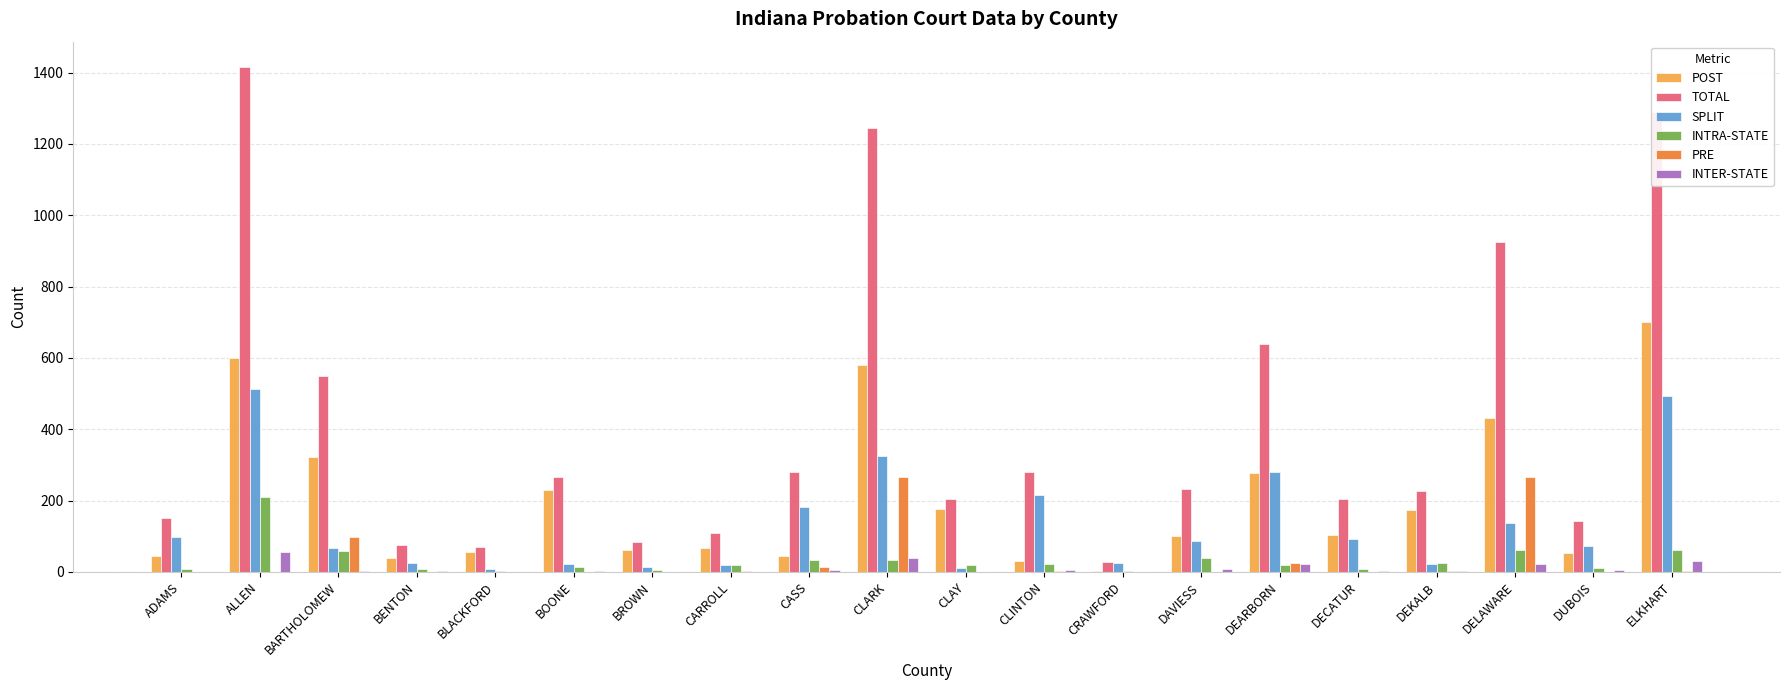

What is the maximum value shown in the chart?

1416